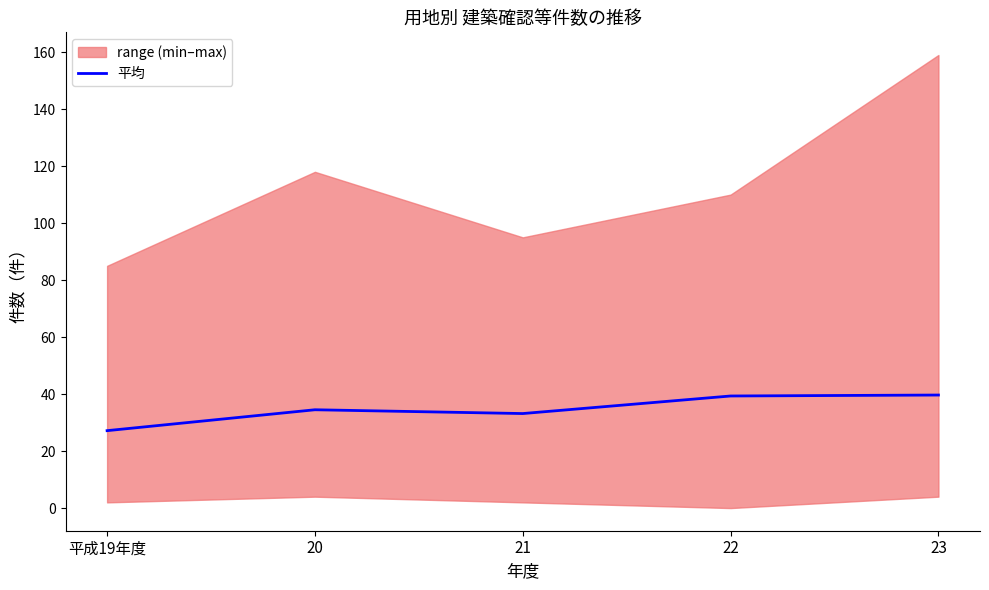

How many data points are less than 34?

2